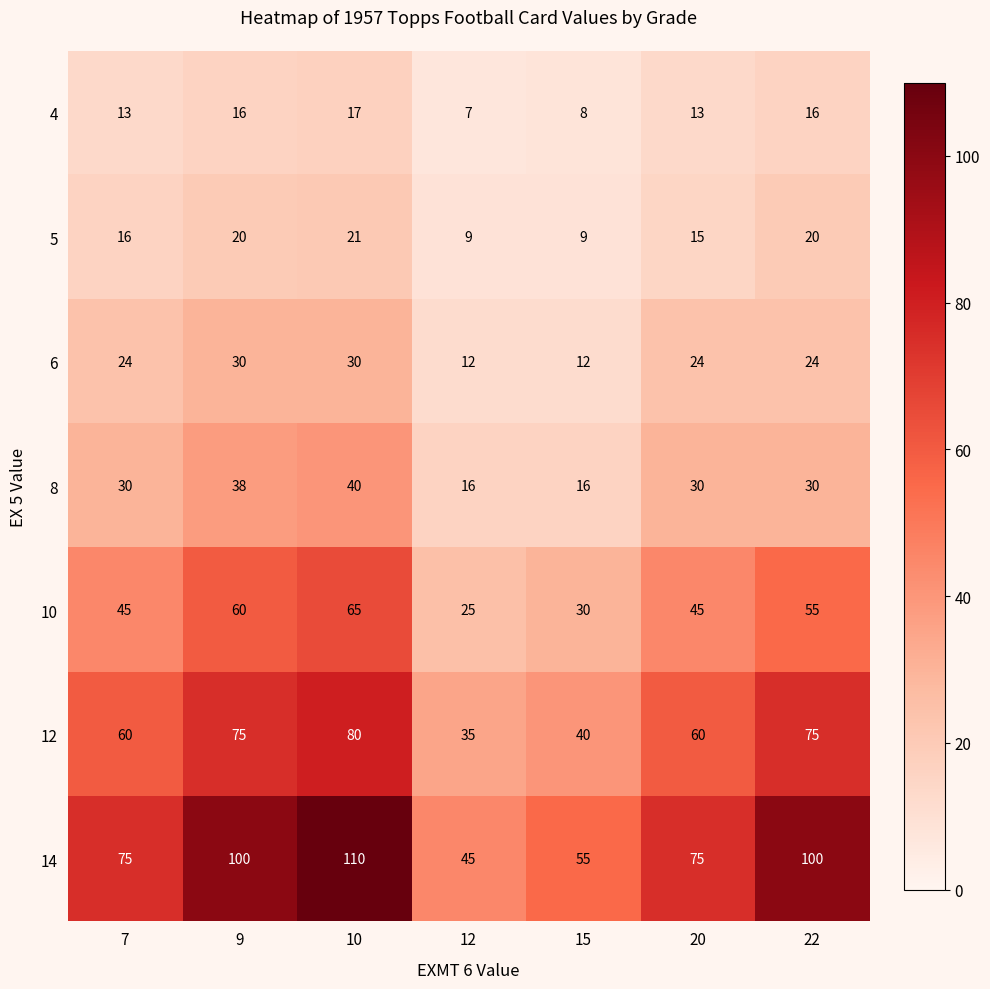

Is it true that 5 equals 15 at 20?

True